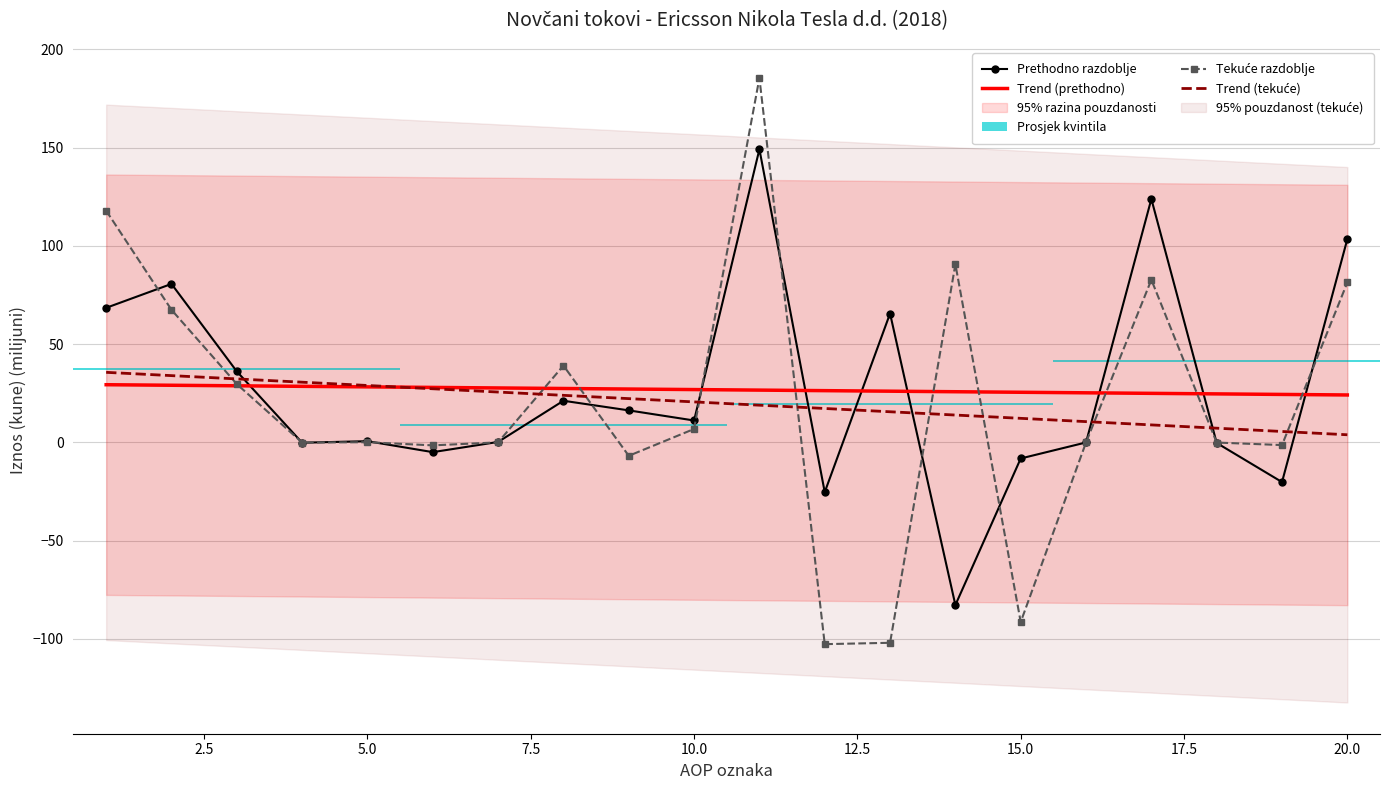

True or false: Tekuce razdoblje has more than 0 points higher than both neighbors.

True